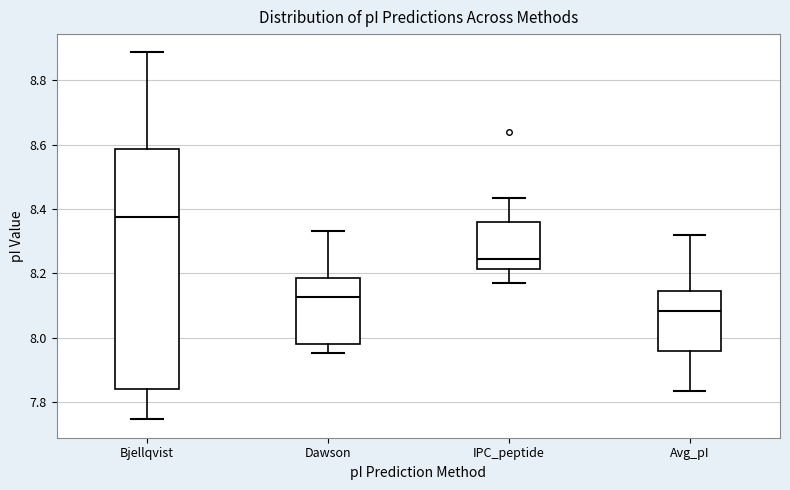

Reading left to right, read every box against the y-axis: the position of its median line, the range the box covers, and the ends of its whiskers. The values are not printed on the chart, so give them approximately, as read against the axis.

Bjellqvist: median 8.38, box 7.84 to 8.58, whiskers 7.74 to 8.88
Dawson: median 8.12, box 7.98 to 8.18, whiskers 7.96 to 8.34
IPC_peptide: median 8.24, box 8.22 to 8.36, whiskers 8.18 to 8.44
Avg_pI: median 8.08, box 7.96 to 8.14, whiskers 7.84 to 8.32